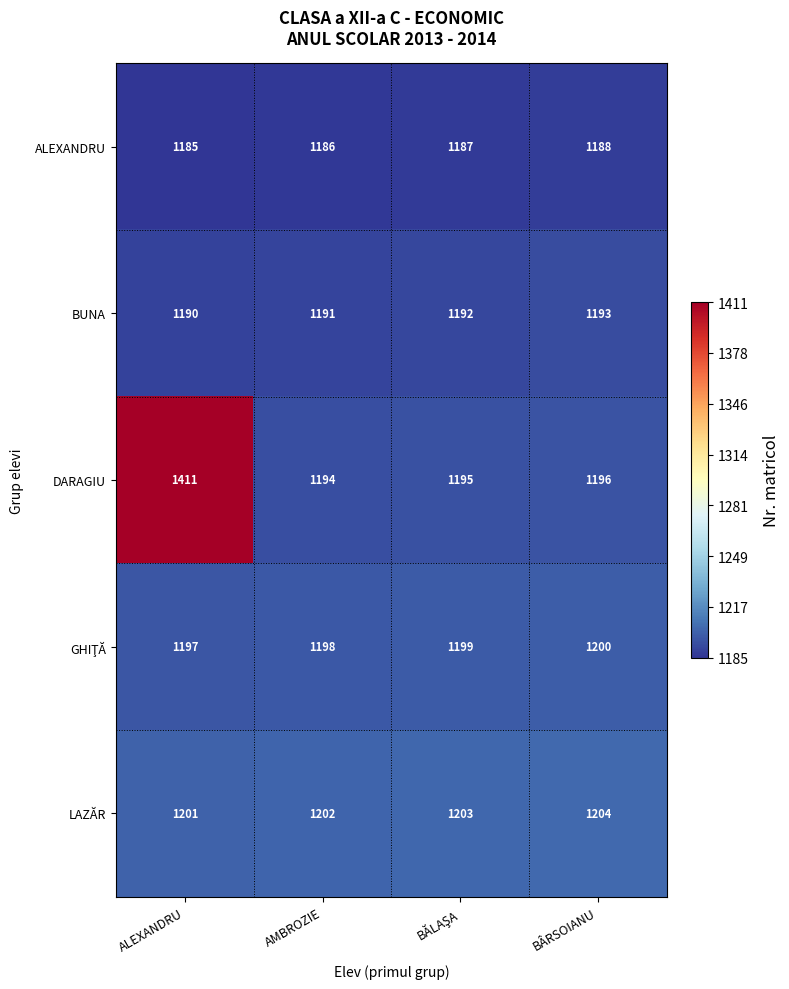

How many data points in BUNA are less than 1192?

2